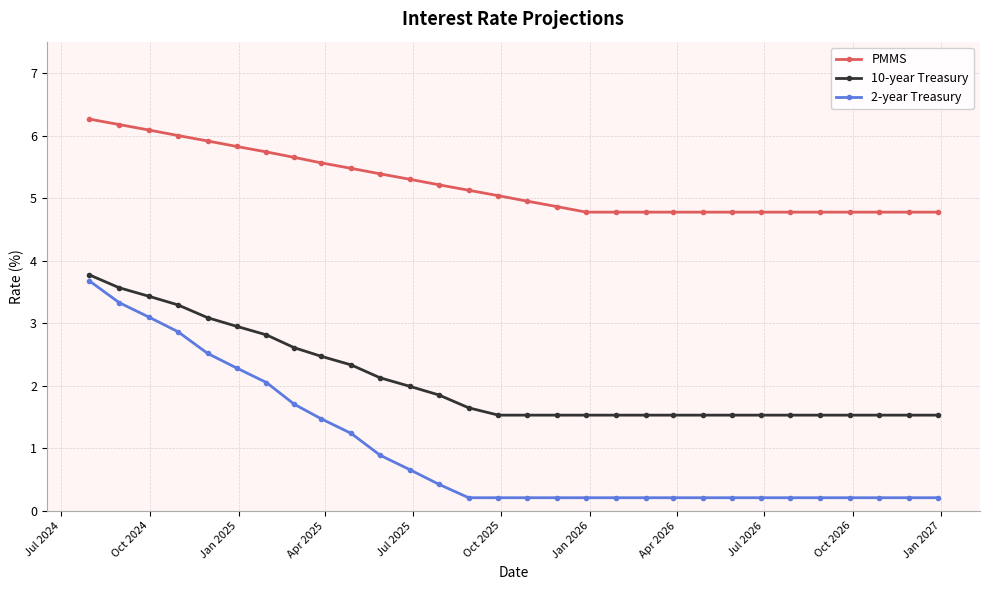

At how many categories does at least one series exceed 4?

30